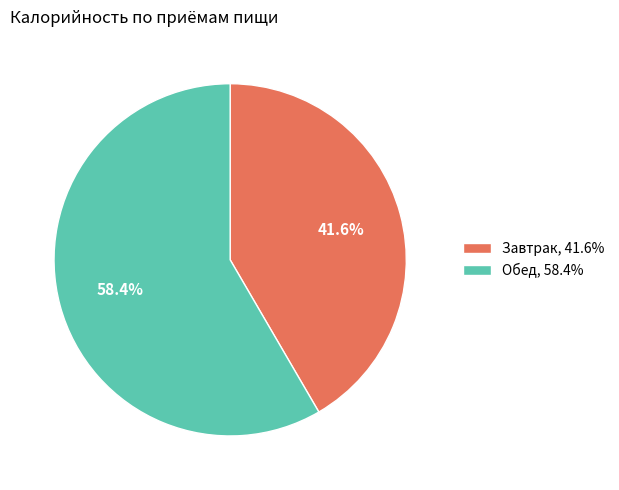

How many segments does this pie chart have?

2